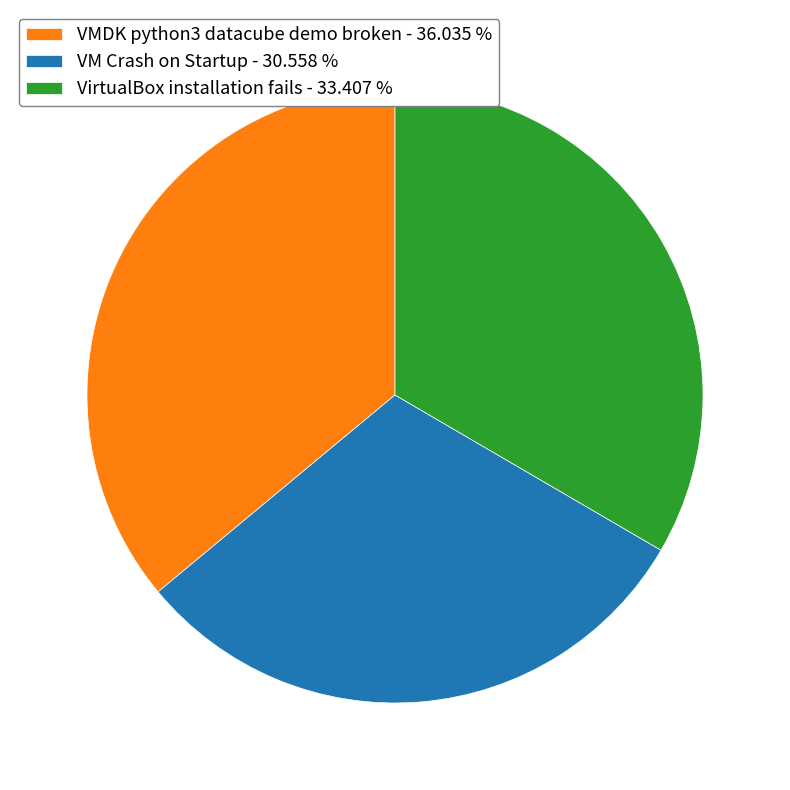

Is it true that VMDK python3 datacube demo broken is 23% of the pie?

False